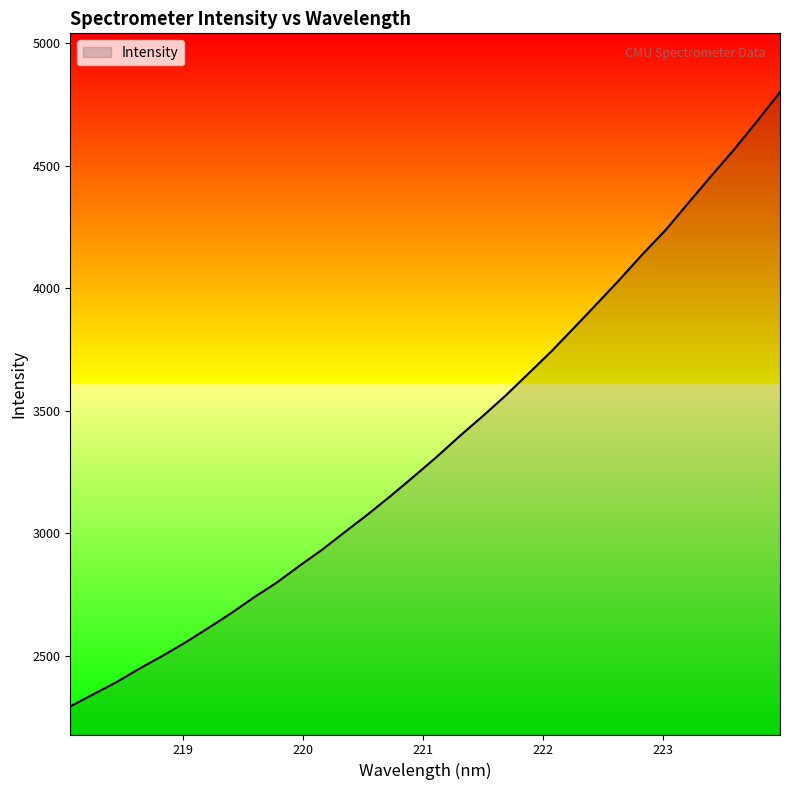

What is the minimum value shown in the chart?

2293.3